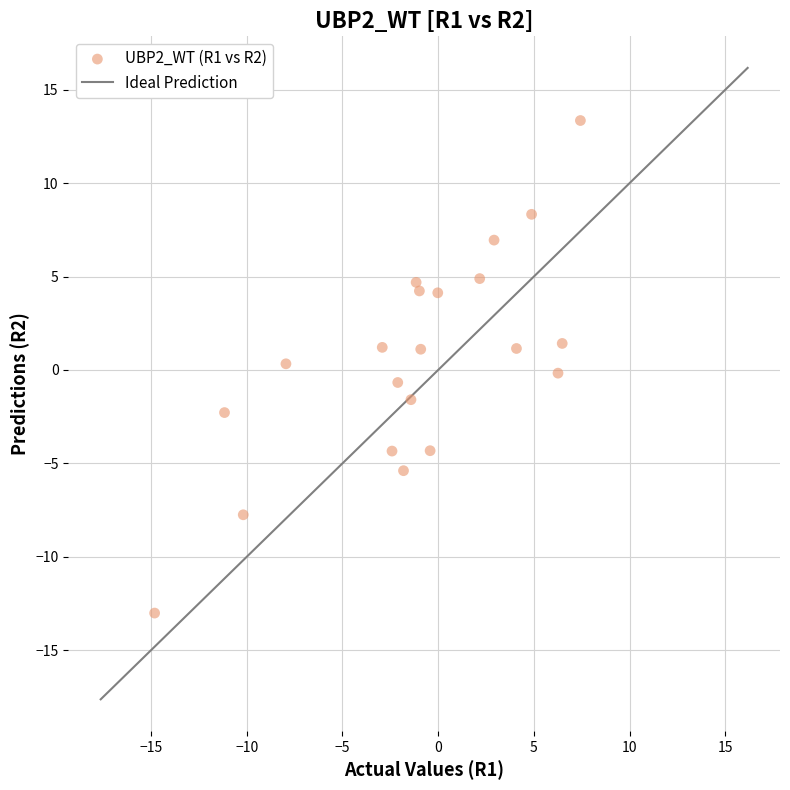

What is the range of Y values (max minus min)?

26.4